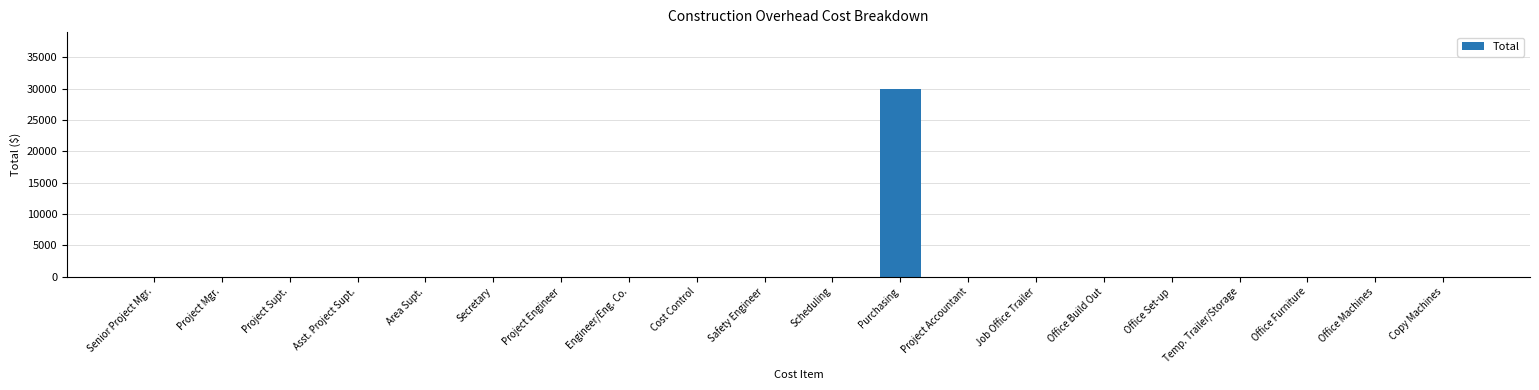

The value at Safety Engineer is 17341. True or false?

False